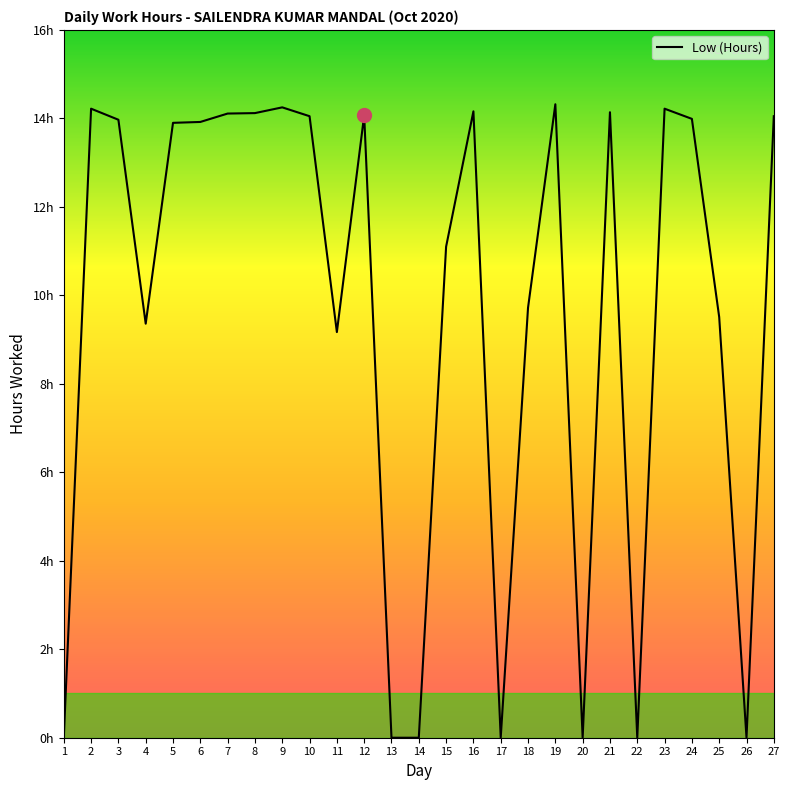

The chart shows a value of 8.7 at 14. True or false?

False